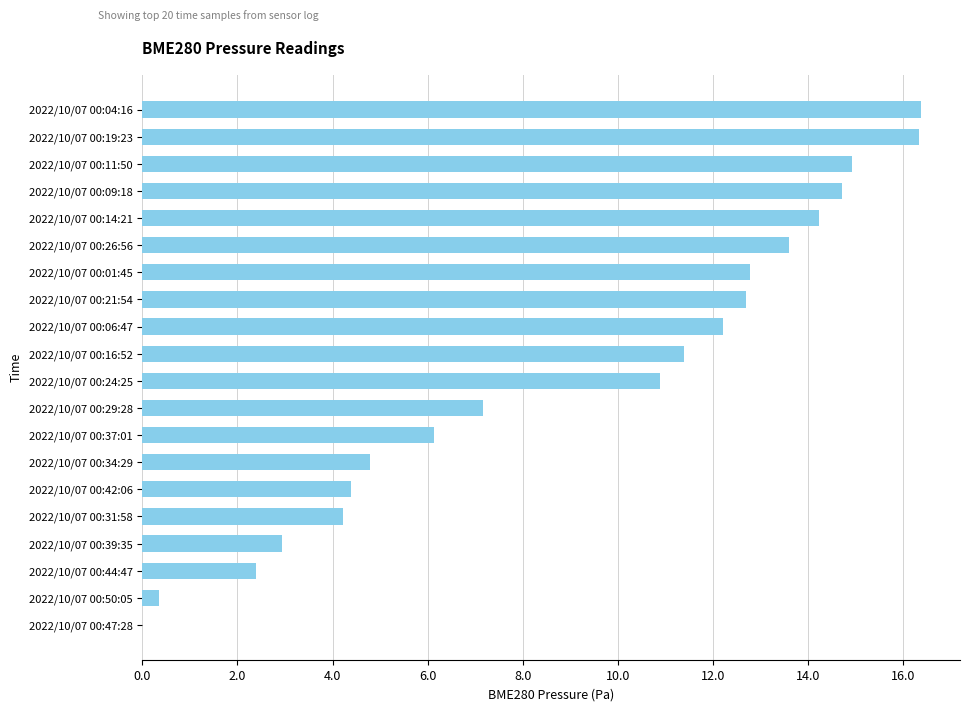

What is the greatest value displayed?

16.4